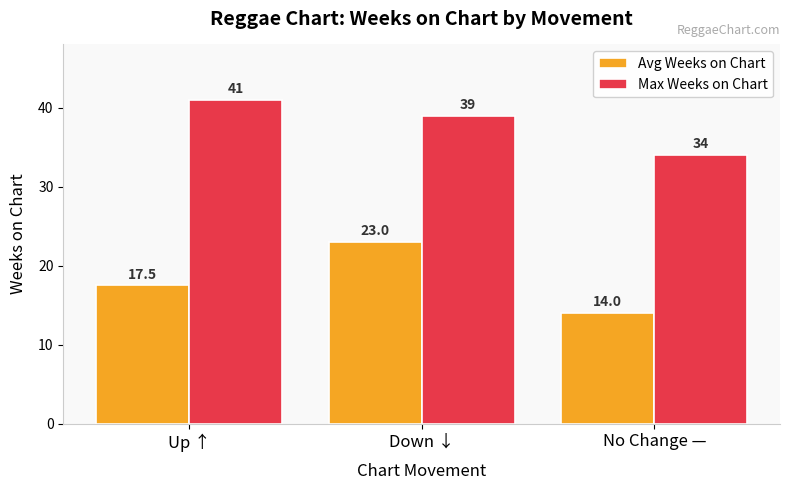

What is the smallest value displayed?

14.0